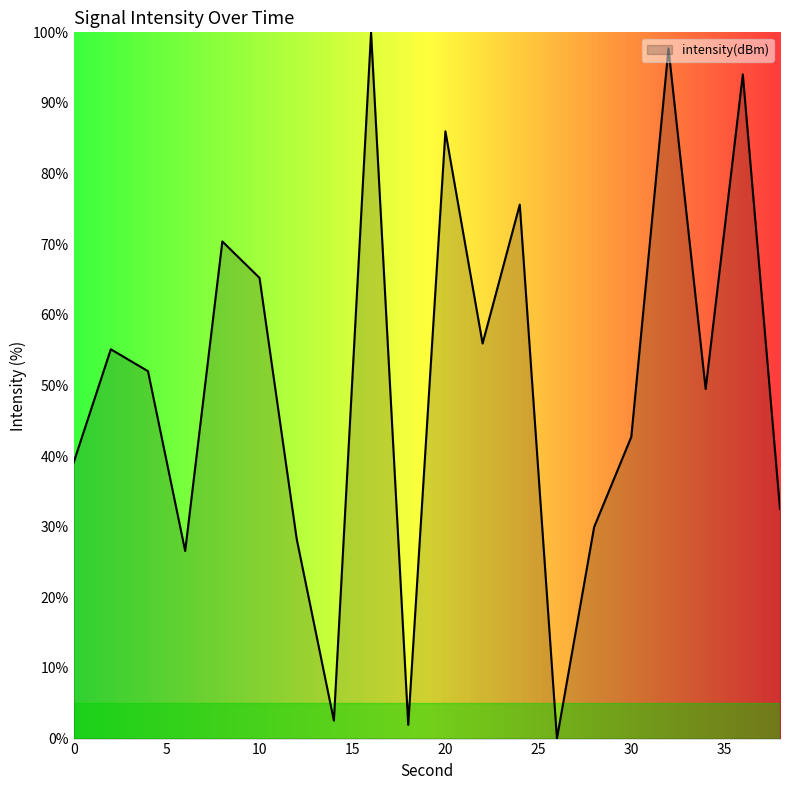

What is the difference between the maximum and minimum values?

100.0